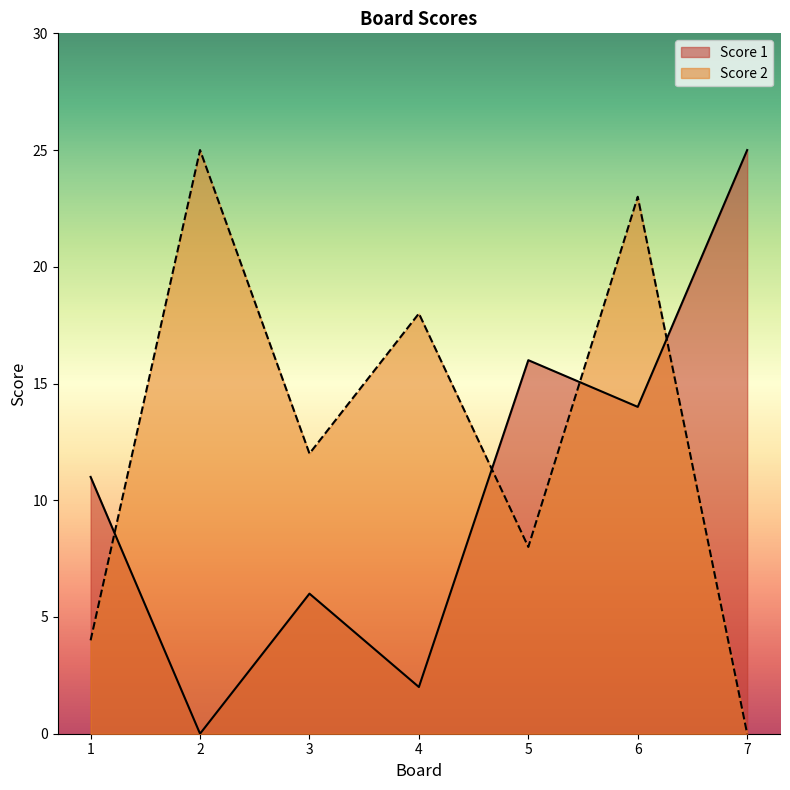

Reading left to right, what are all the values shown in this chart?

Score 1: 11	0	6	2	16	14	25
Score 2: 4	25	12	18	8	23	0